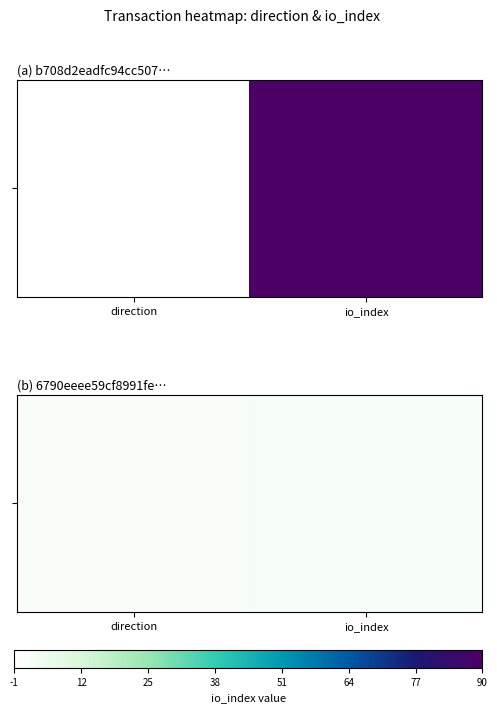

Reading left to right, extract all data points from this chart.

1	2